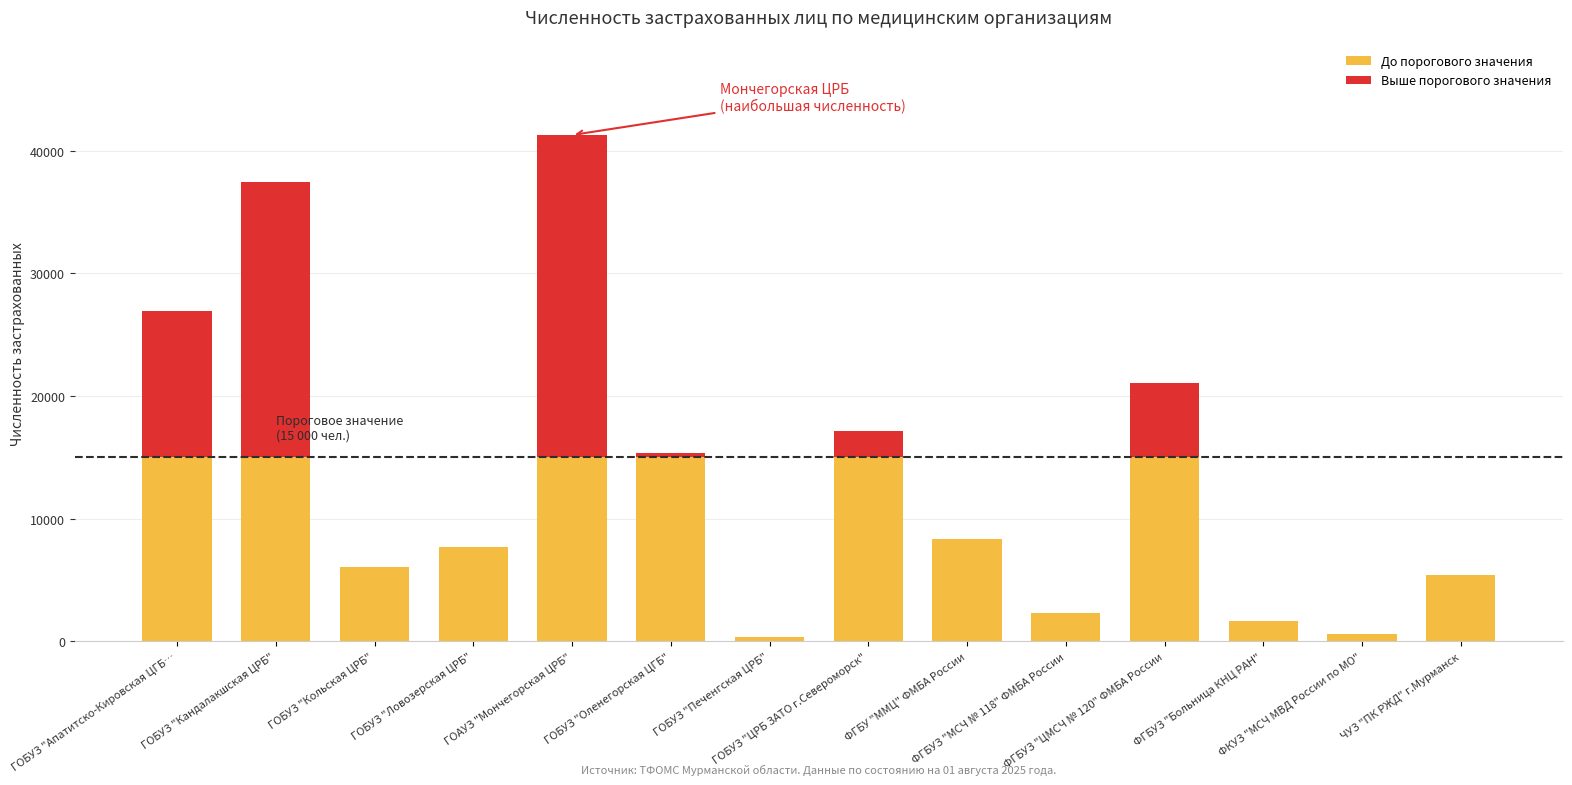

What is the total value across all series at ЧУЗ "ПК РЖД" г.Мурманск?

5388